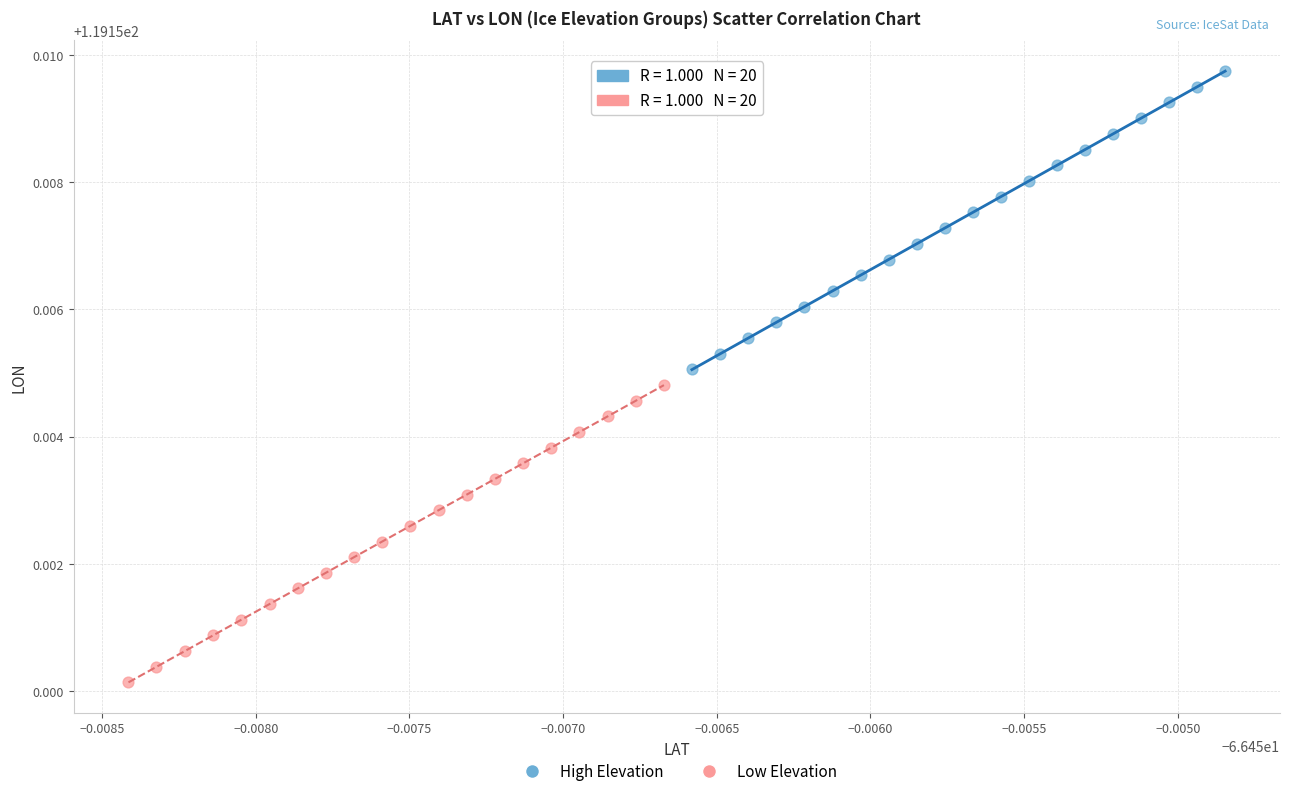

Which series reaches the minimum Y coordinate?

Low Elevation